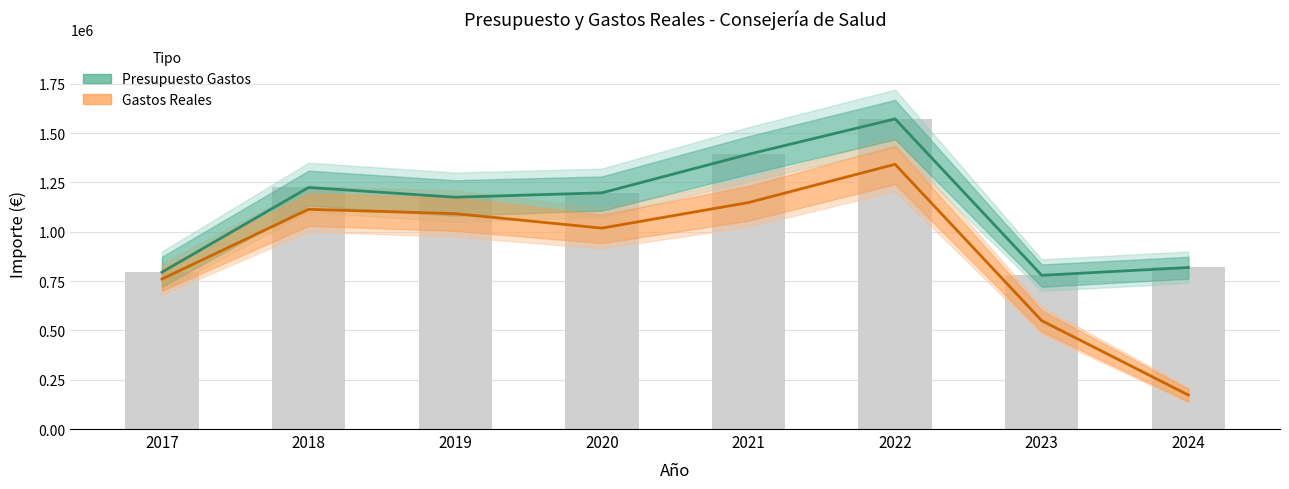

What is the difference between the Gastos Reales values at 2019 and 2020?

73299.0